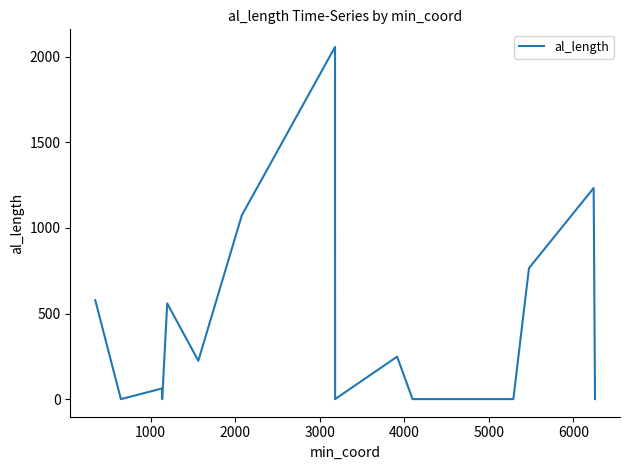

True or false: there are more than 0 points higher than both neighbors.

True